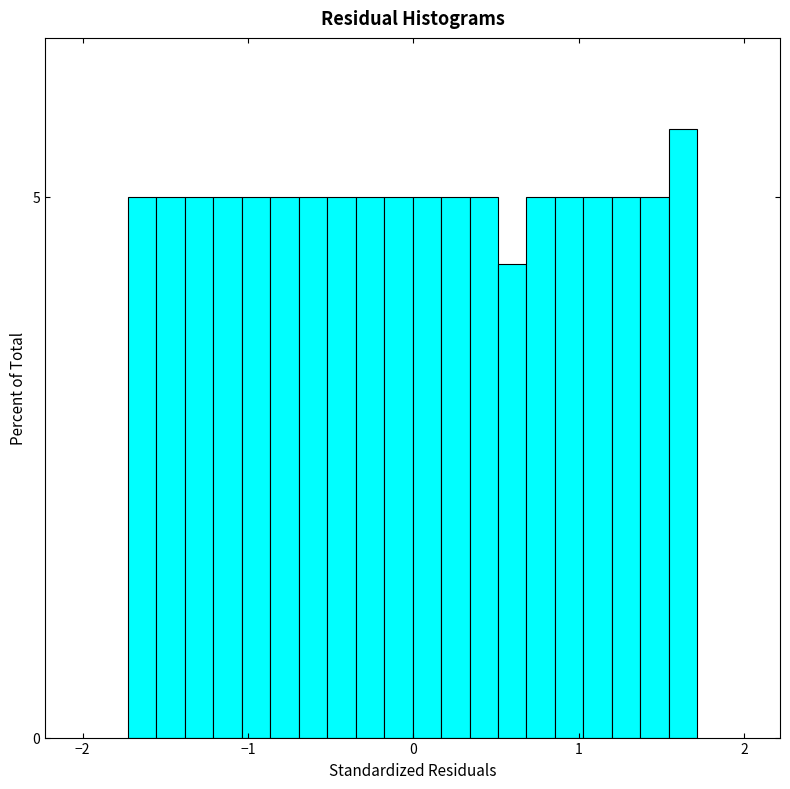

Around what value on the x-axis is the tallest bar? Give the approximate position of its centre, as read against the axis.

1.6